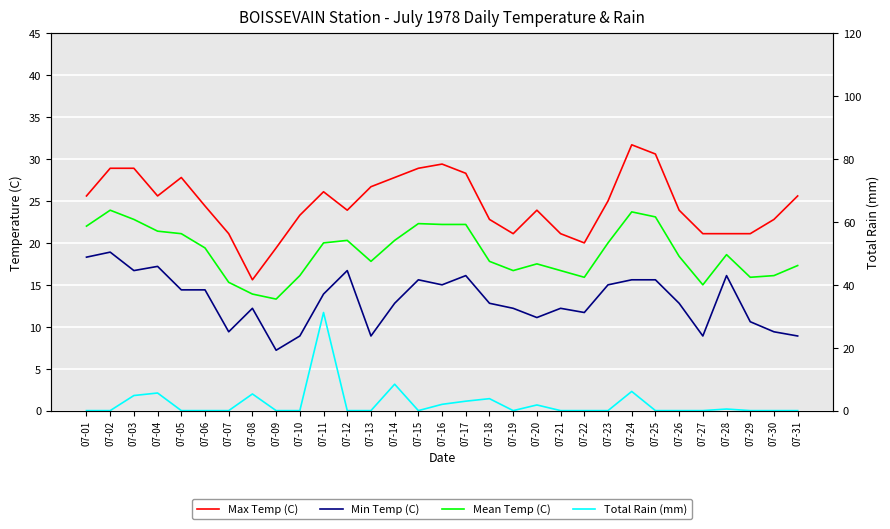

Which series has the widest spread of values?

Total Rain (mm)